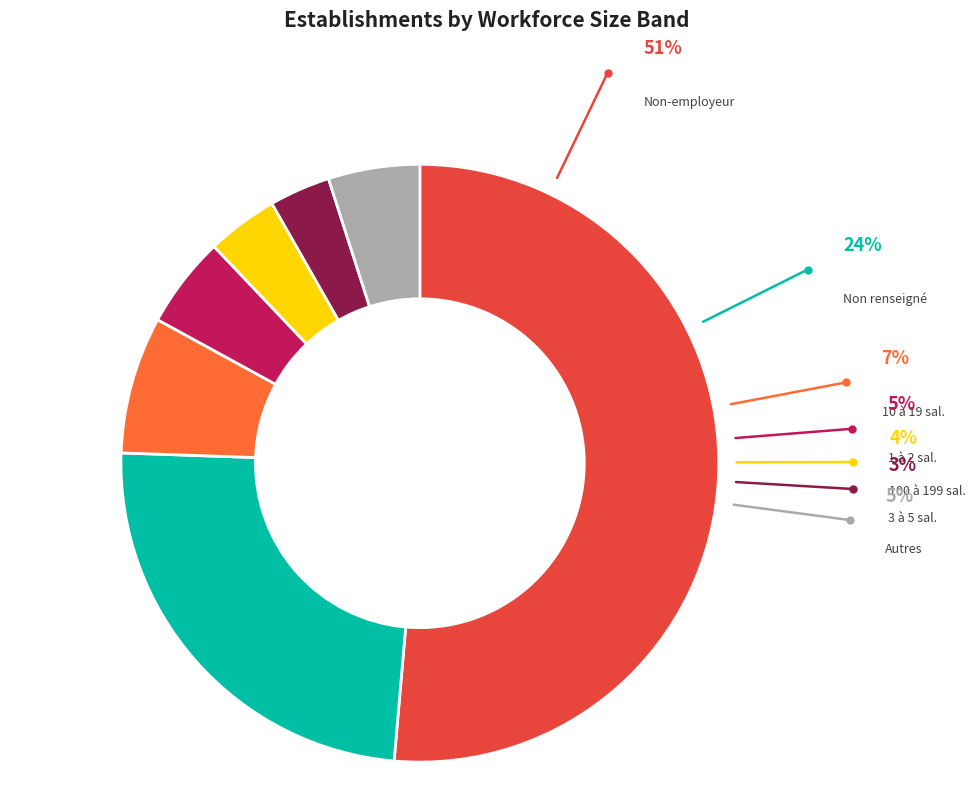

Does any single category account for the majority?

Yes